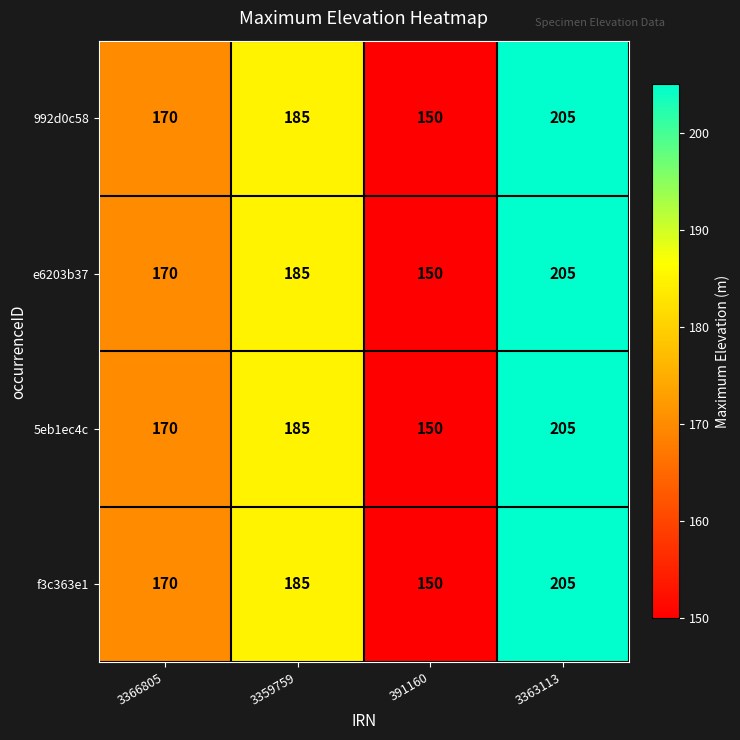

What is the average value of the 5eb1ec4c series?

178